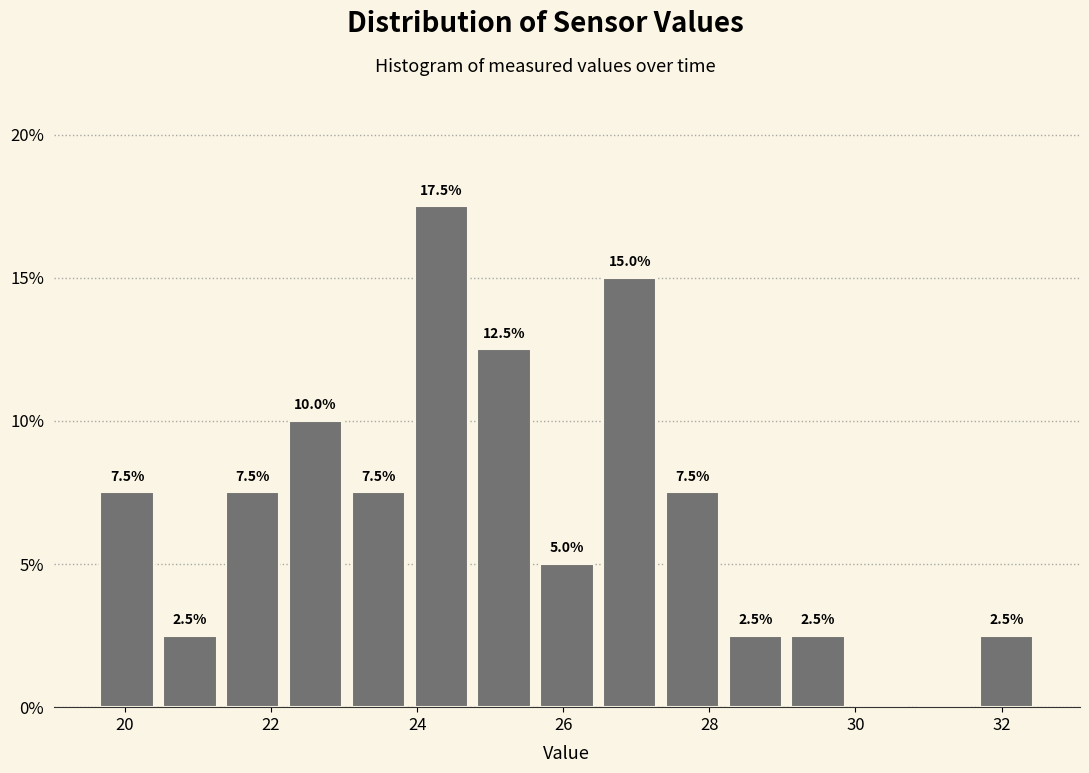

Which range on the x-axis has the tallest bar?

23.90 to 24.76